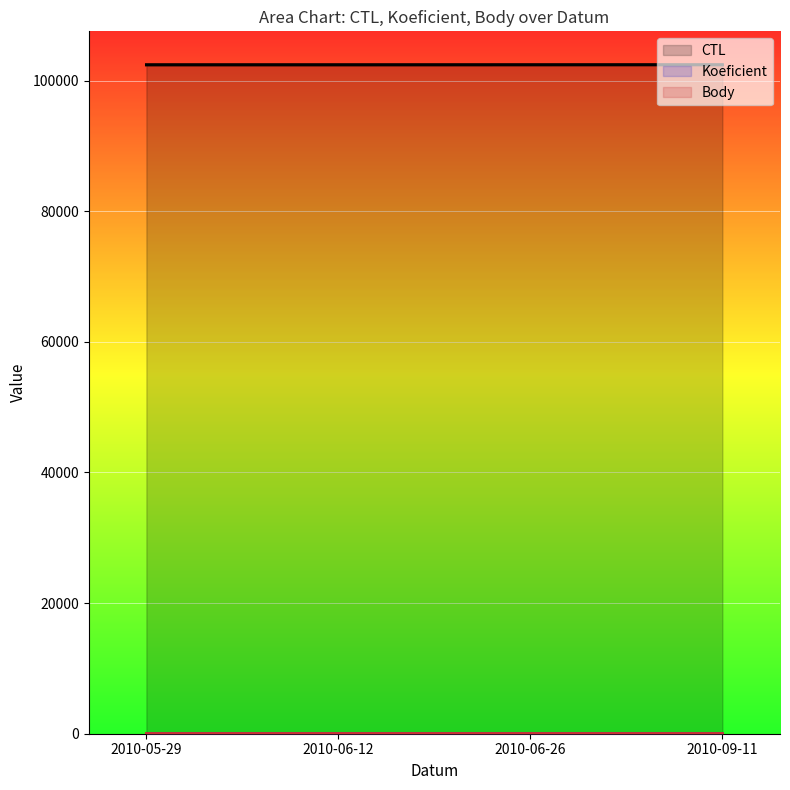

True or false: Body has a value of 3 at 2010-09-11.

True